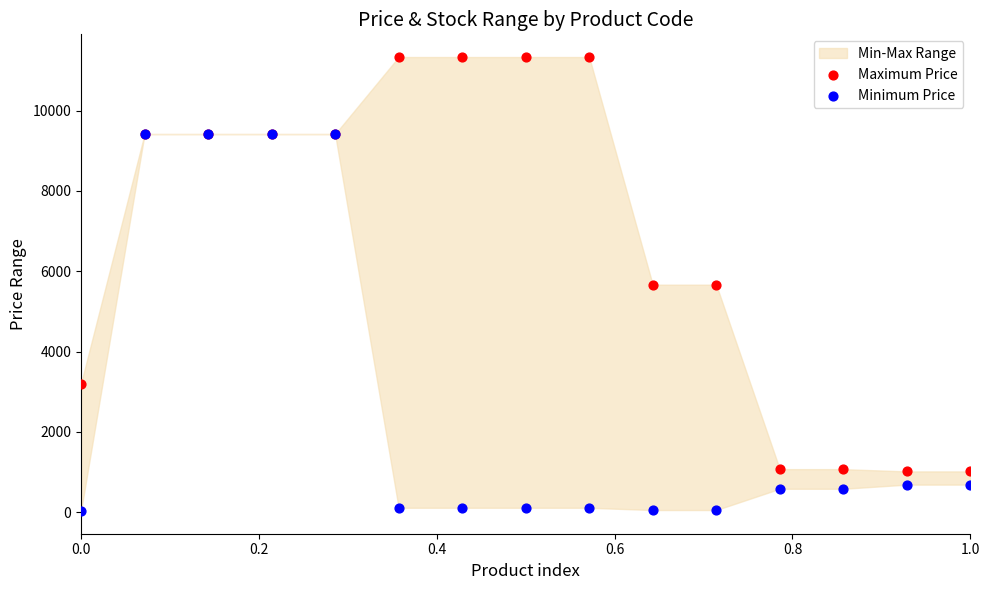

Which series has the largest Y range (max minus min)?

Maximum Price